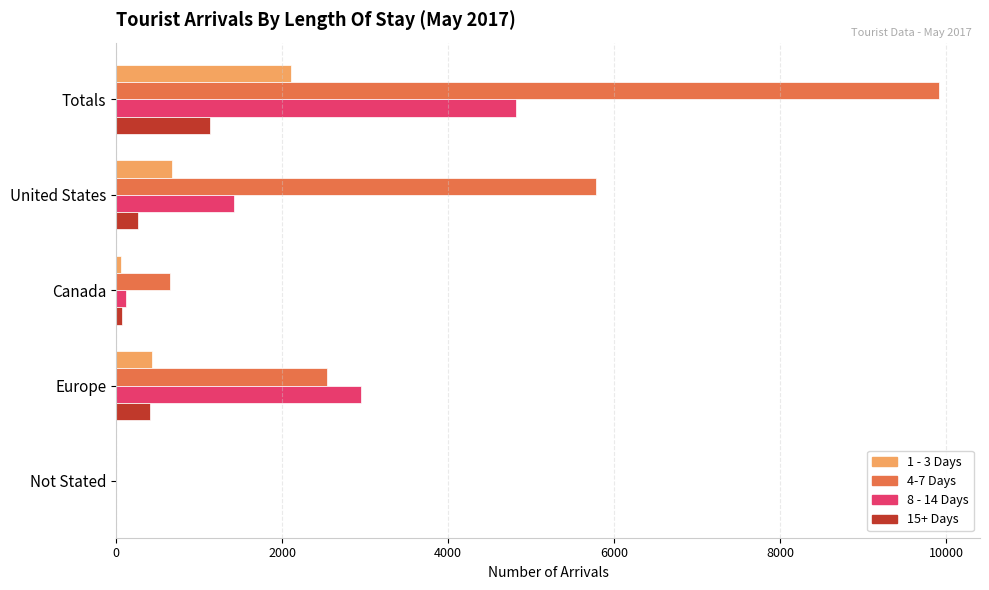

The 1 - 3 Days series shows 432 at Europe. True or false?

True